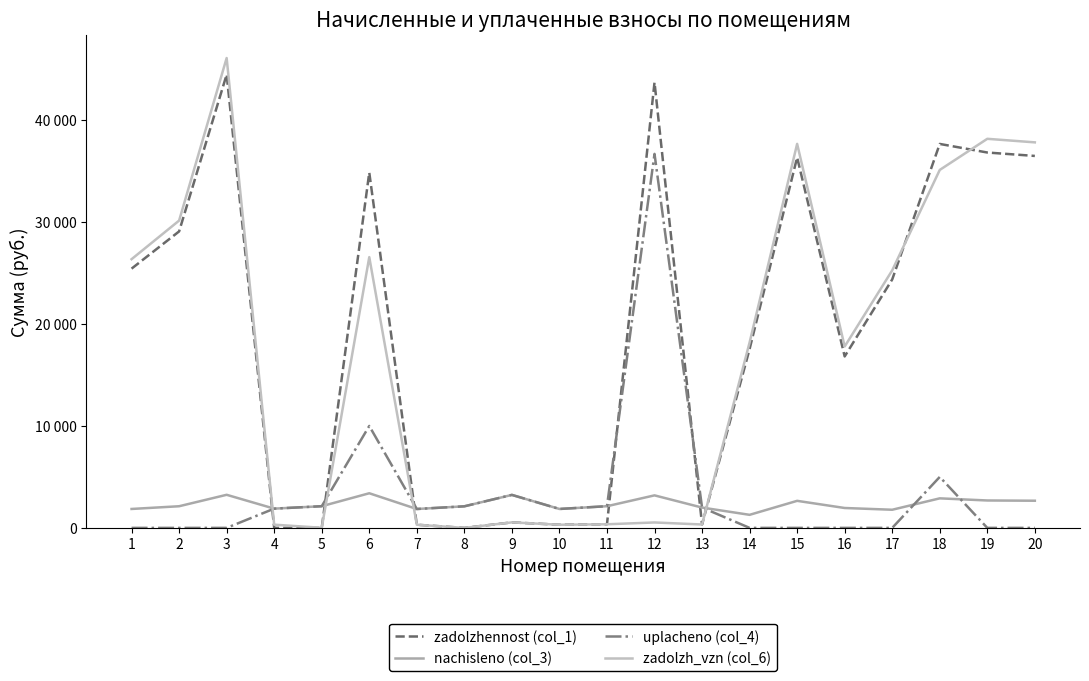

At how many categories does at least one series exceed 36403?

6